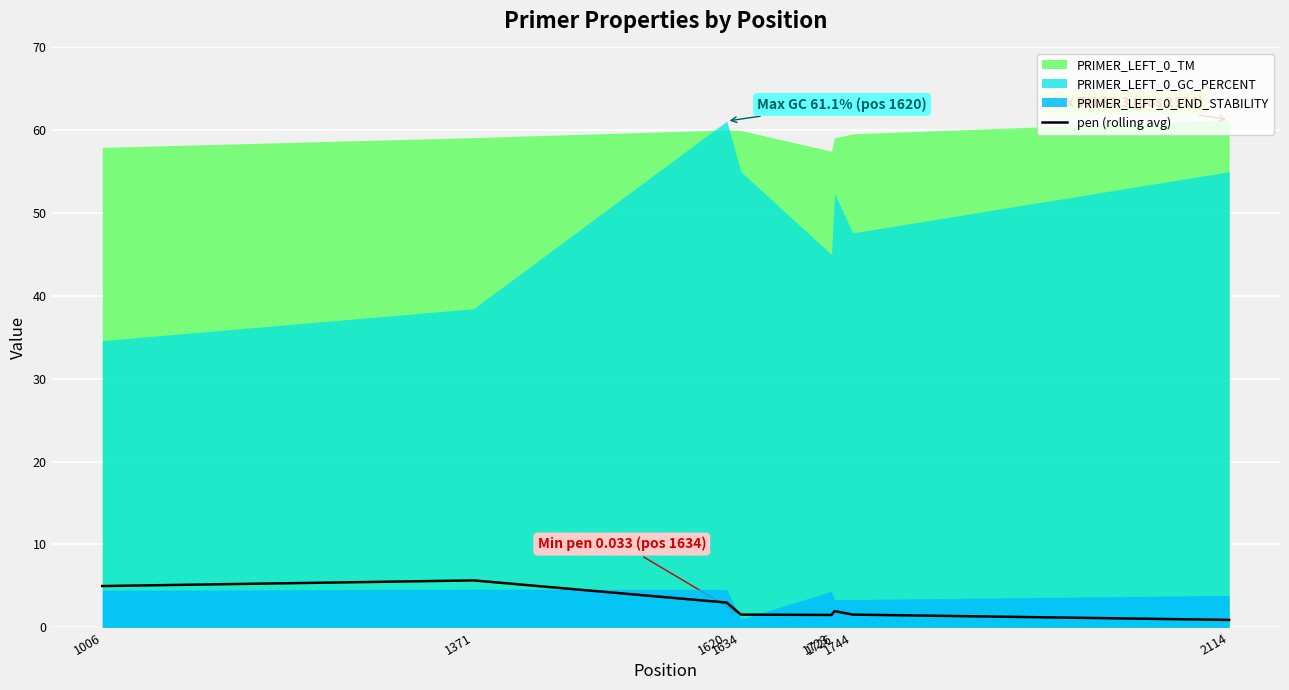

True or false: the data shows 4.3 at 1620.

False